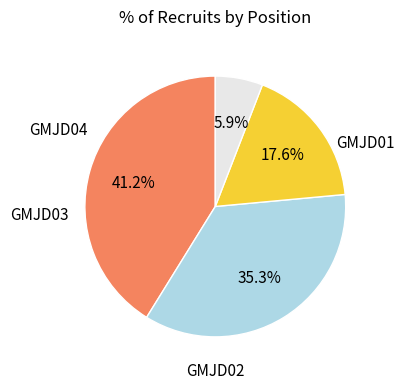

Does any single category account for the majority?

No